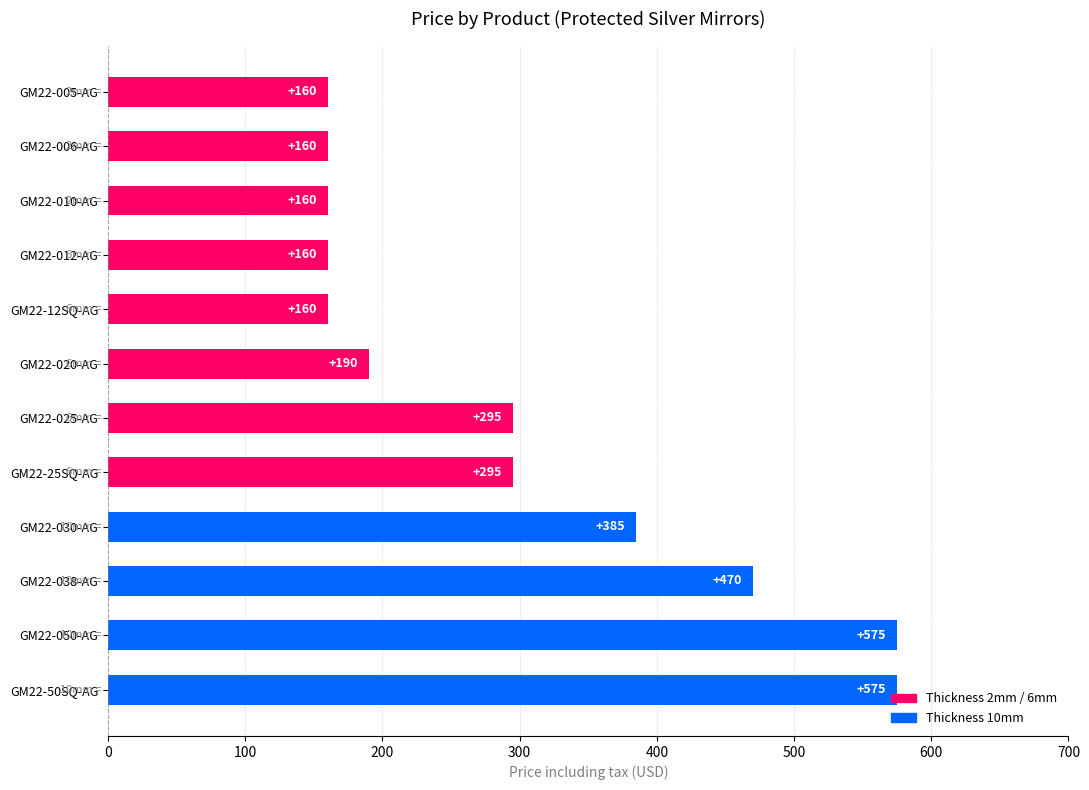

What is the sum of the values at GM22-005-AG and GM22-010-AG?

320